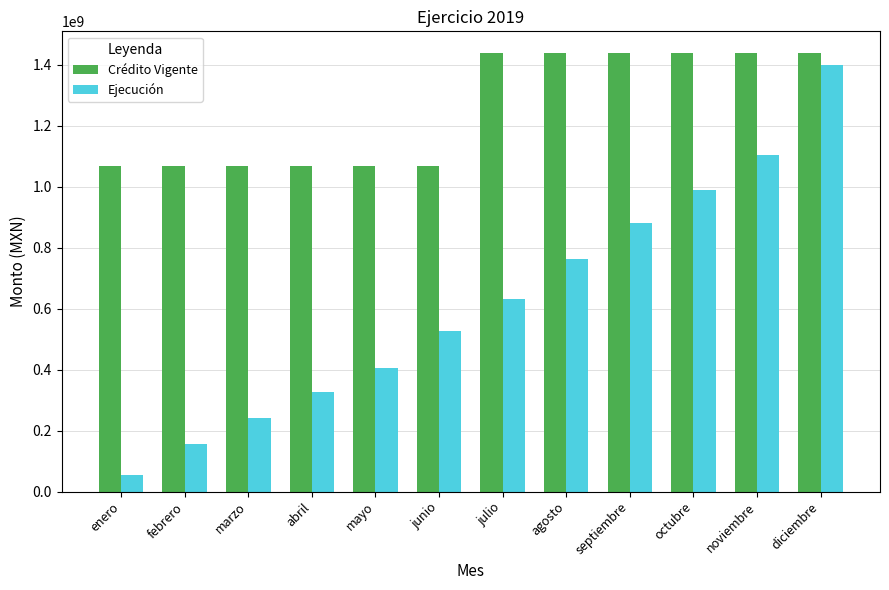

List the series in order of their peak value, lowest first.

Ejecución, Crédito Vigente